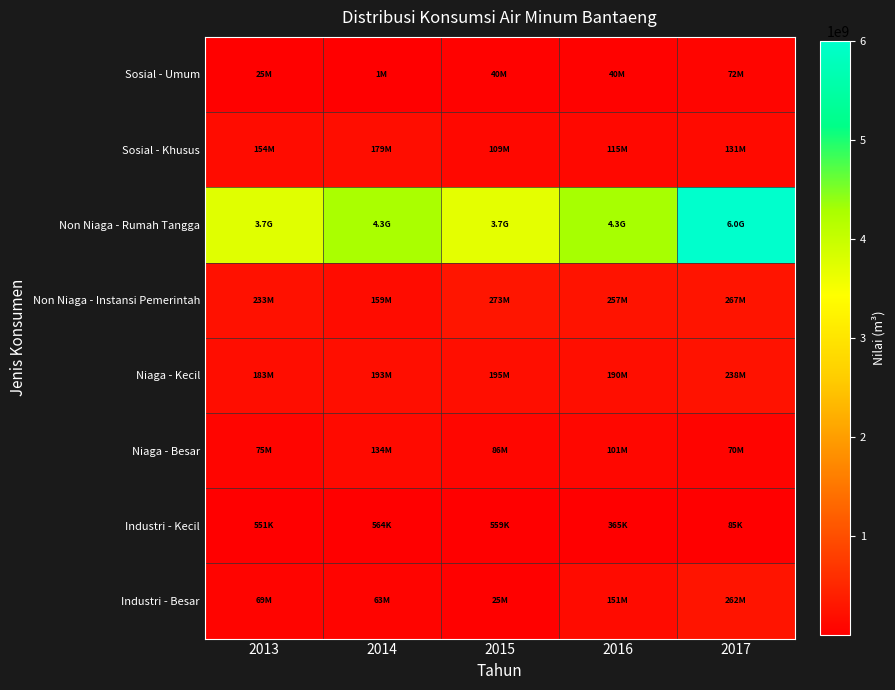

How many distinct data groups are displayed?

8